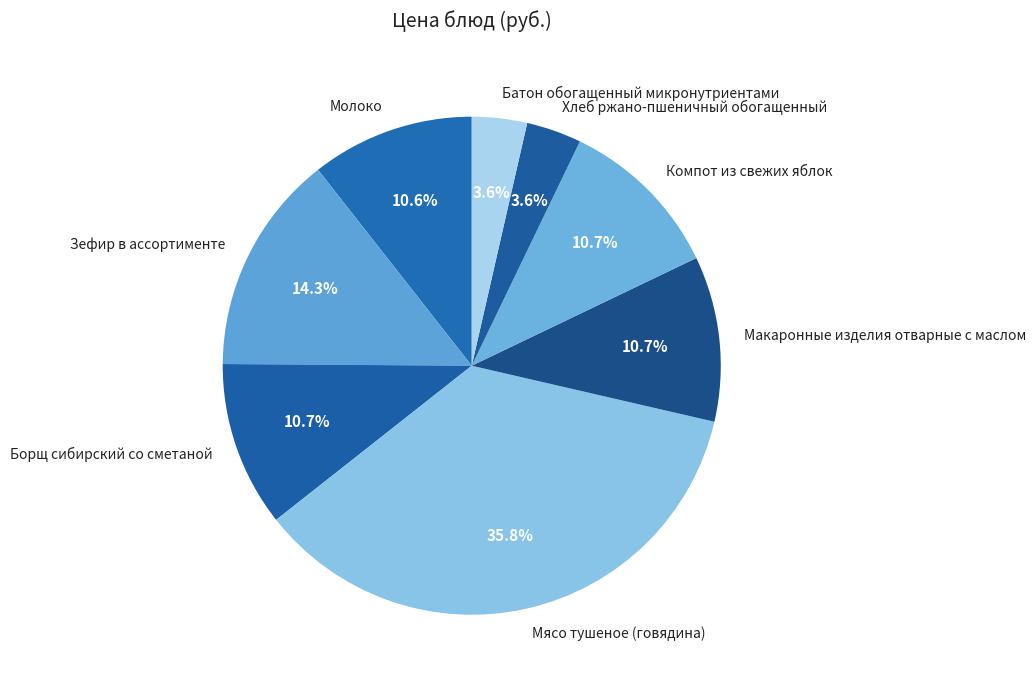

What is the ratio of the value at Молоко to the value at Борщ сибирский со сметаной?

1.0